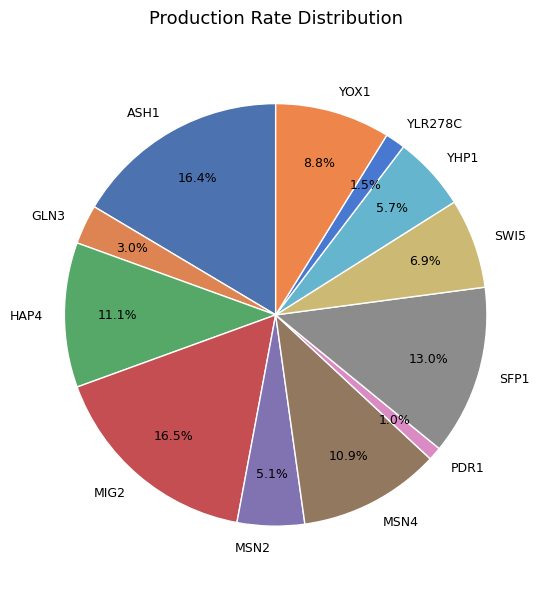

Does ASH1 represent more than half of the total?

No